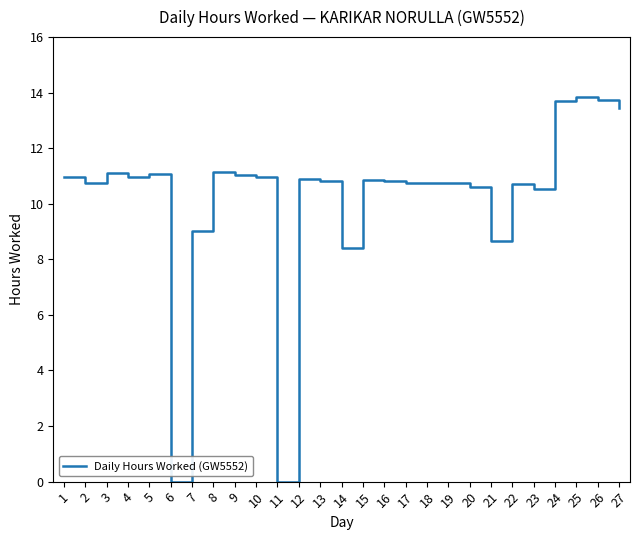

Does the chart have visible grid lines?

No